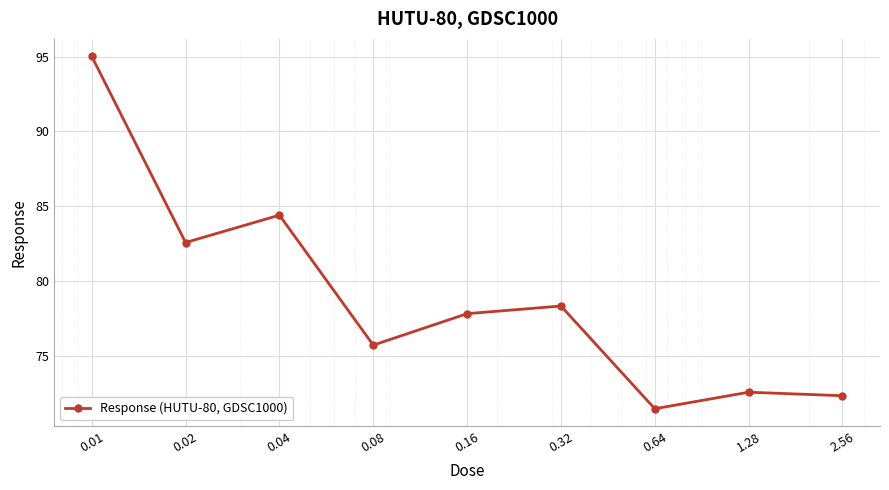

What is the sum of all values?

710.1